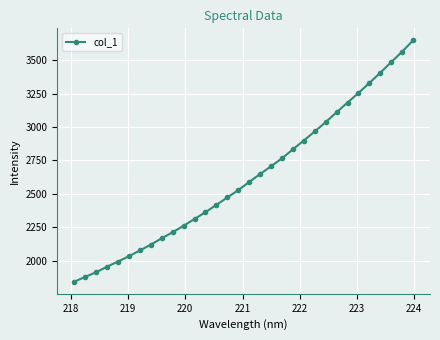

True or false: the data has more than 2 interior local peaks.

False